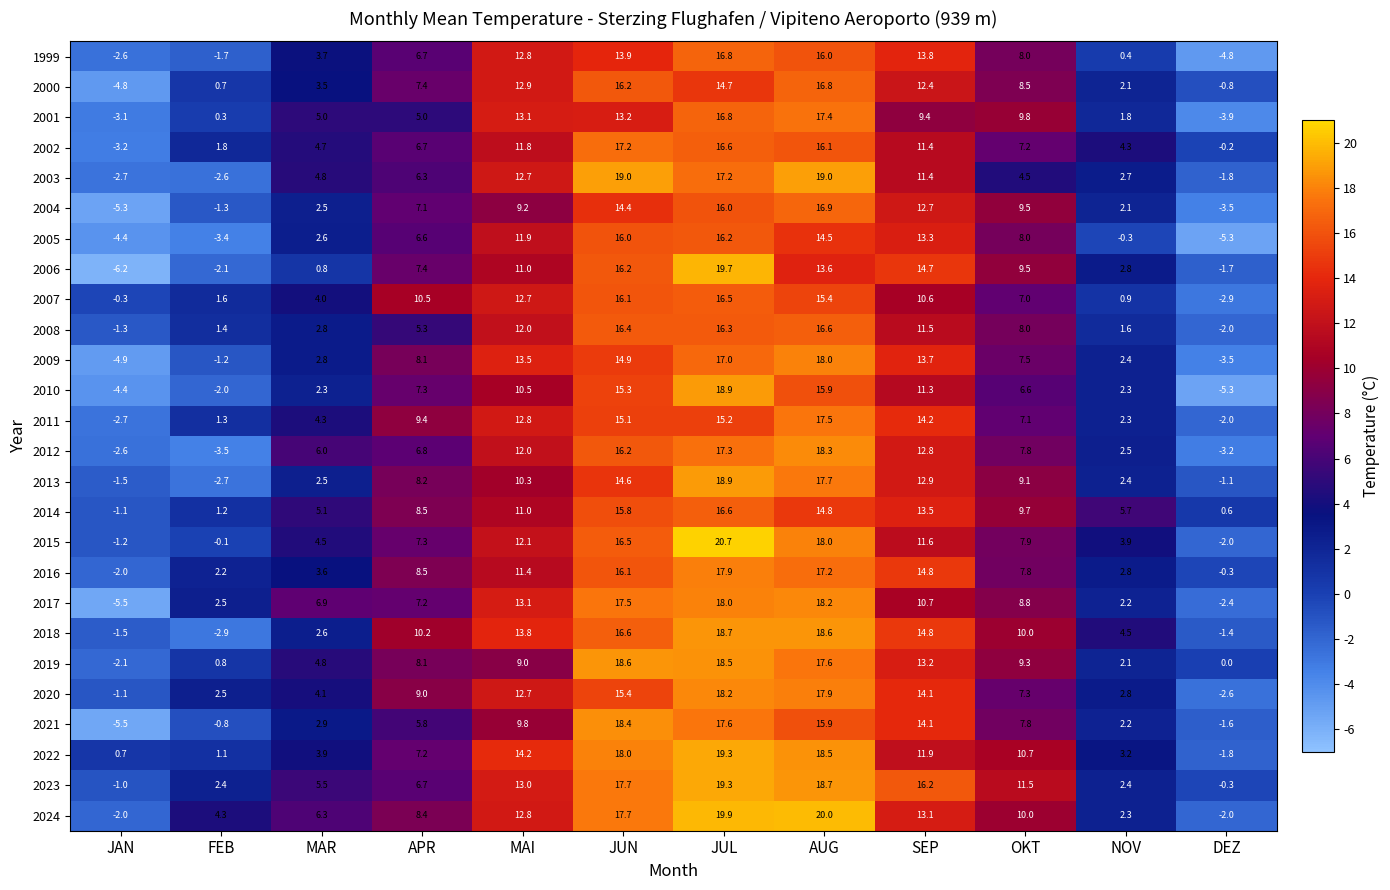

List the labels in order of 1999 value, largest first.

JUL, AUG, JUN, SEP, MAI, OKT, APR, MAR, NOV, FEB, JAN, DEZ